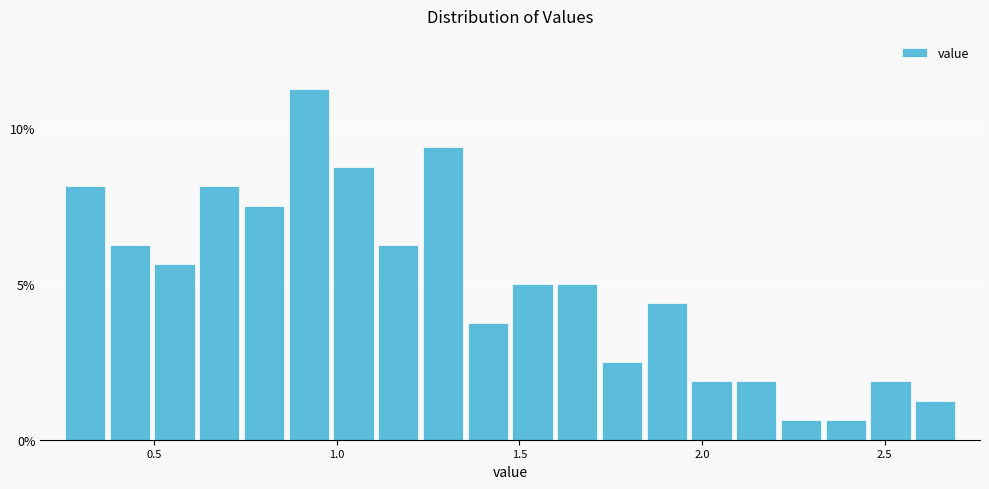

Around what value on the x-axis is the tallest bar? Give the approximate position of its centre, as read against the axis.

0.90